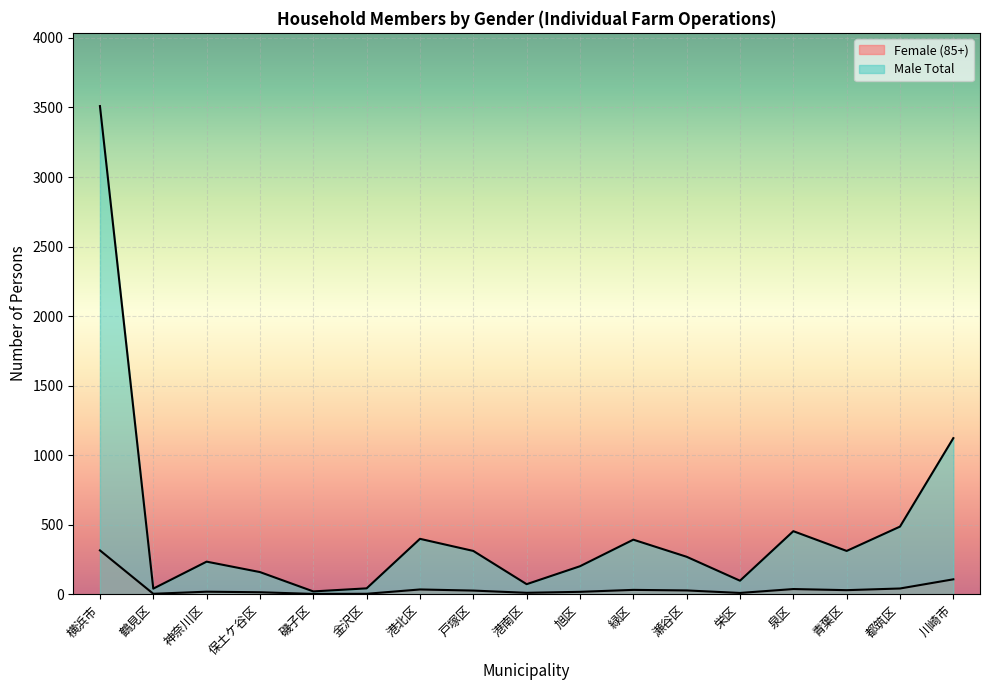

List the labels in order of Female (85+) value, largest first.

横浜市, 川崎市, 都筑区, 泉区, 港北区, 緑区, 青葉区, 瀬谷区, 戸塚区, 神奈川区, 旭区, 保土ケ谷区, 港南区, 栄区, 鶴見区, 金沢区, 磯子区